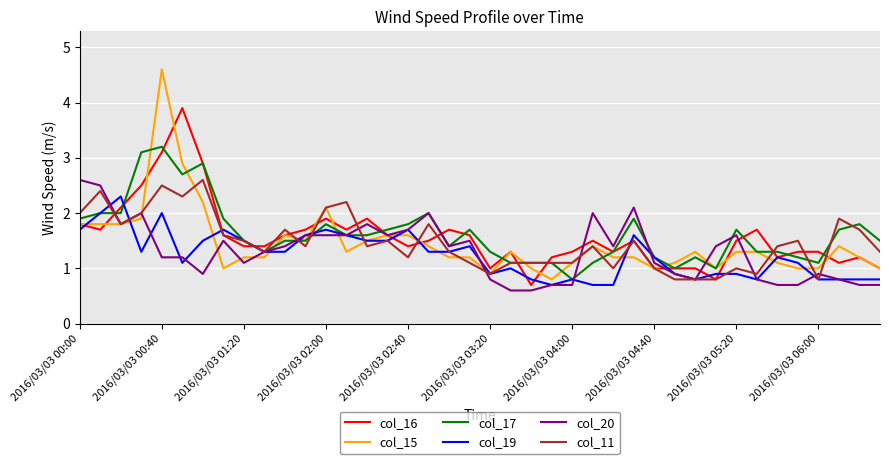

What is the average value of the col_16 series?

1.6